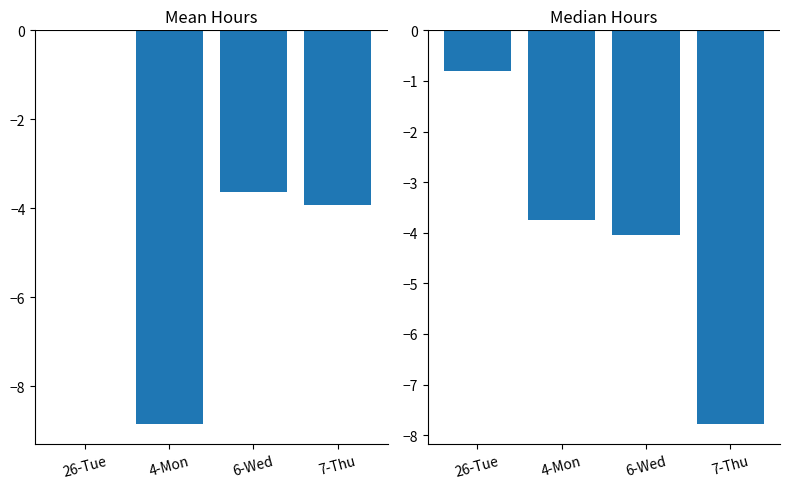

Between 26-Tue and 7-Thu, which series saw the biggest shift?

Median Low Hours